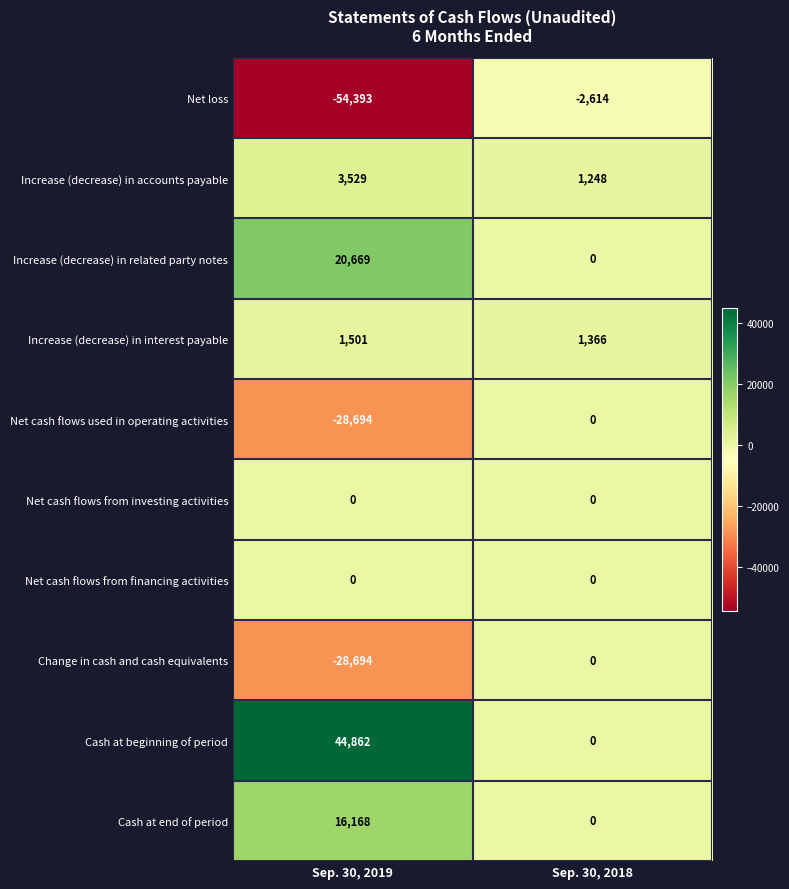

What is the difference between the highest and lowest values at Sep. 30, 2018?

3980